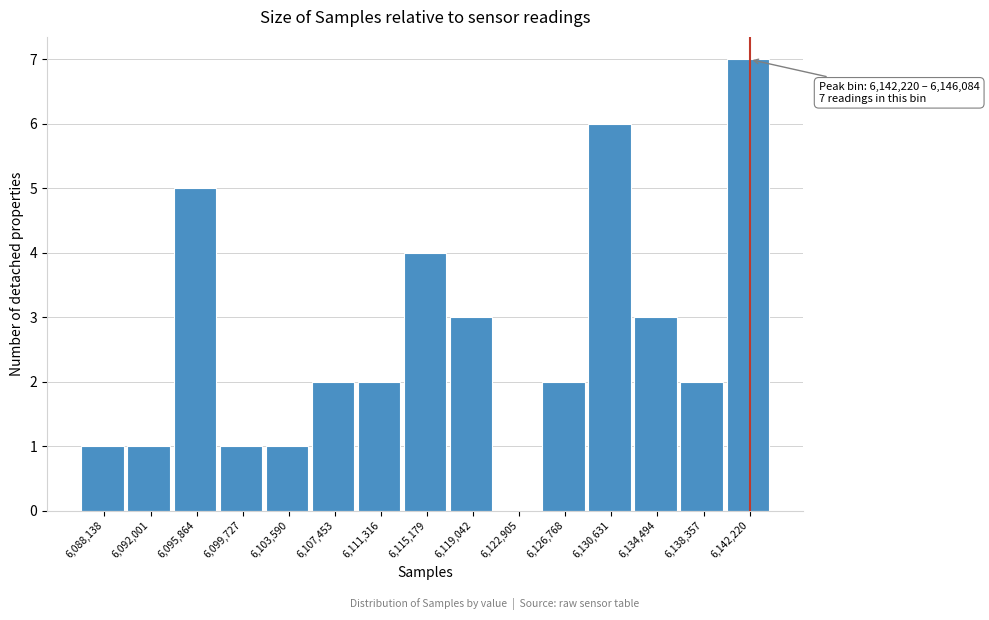

Reading left to right, what are all the values shown in this chart?

6,088,138=1	6,092,001=1	6,095,864=5	6,099,727=1	6,103,590=1	6,107,453=2	6,111,316=2	6,115,179=4	6,119,042=3	6,122,905=0	6,126,768=2	6,130,631=6	6,134,494=3	6,138,357=2	6,142,220=7